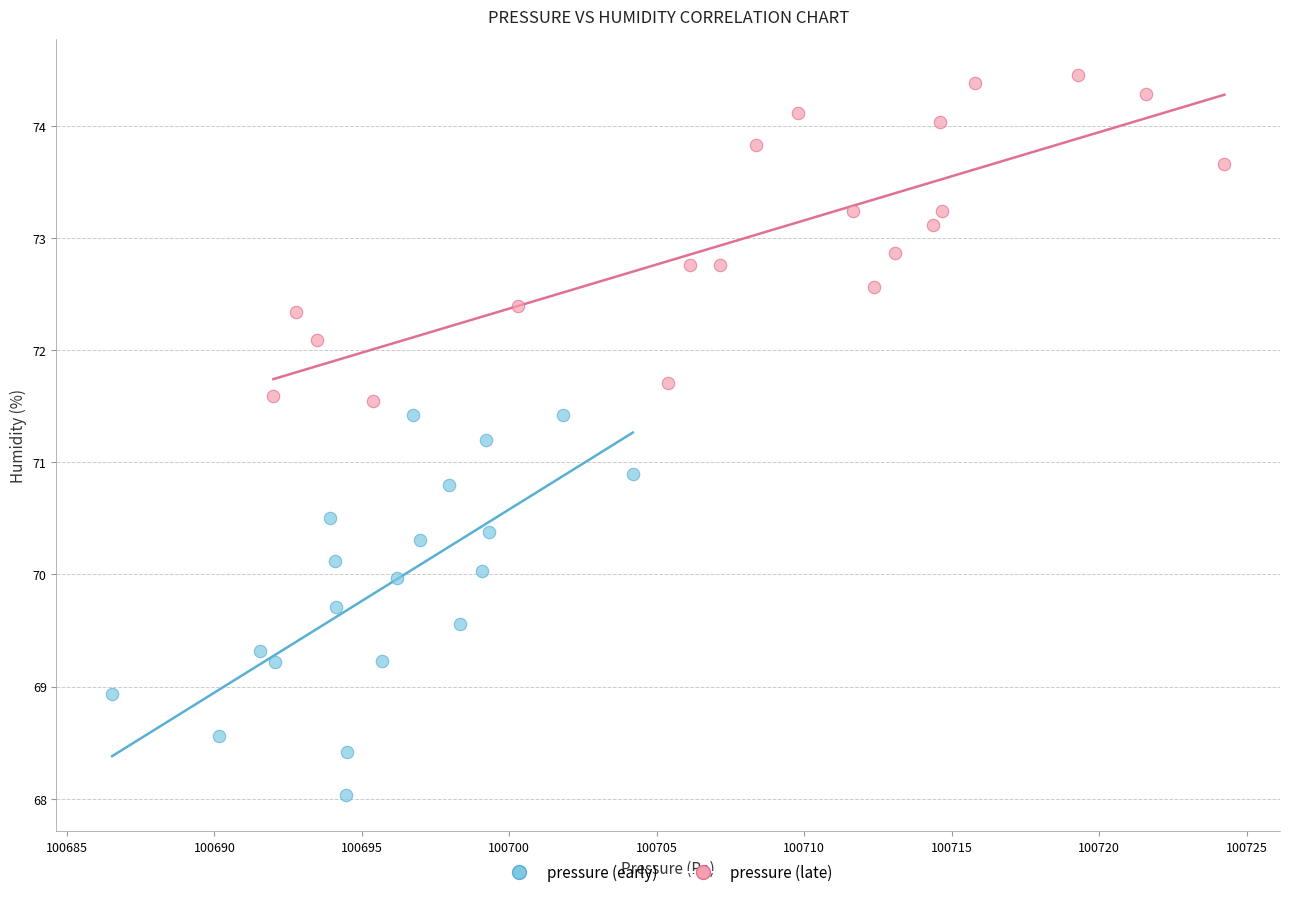

What are all the series names shown in the legend?

pressure (early), pressure (late)